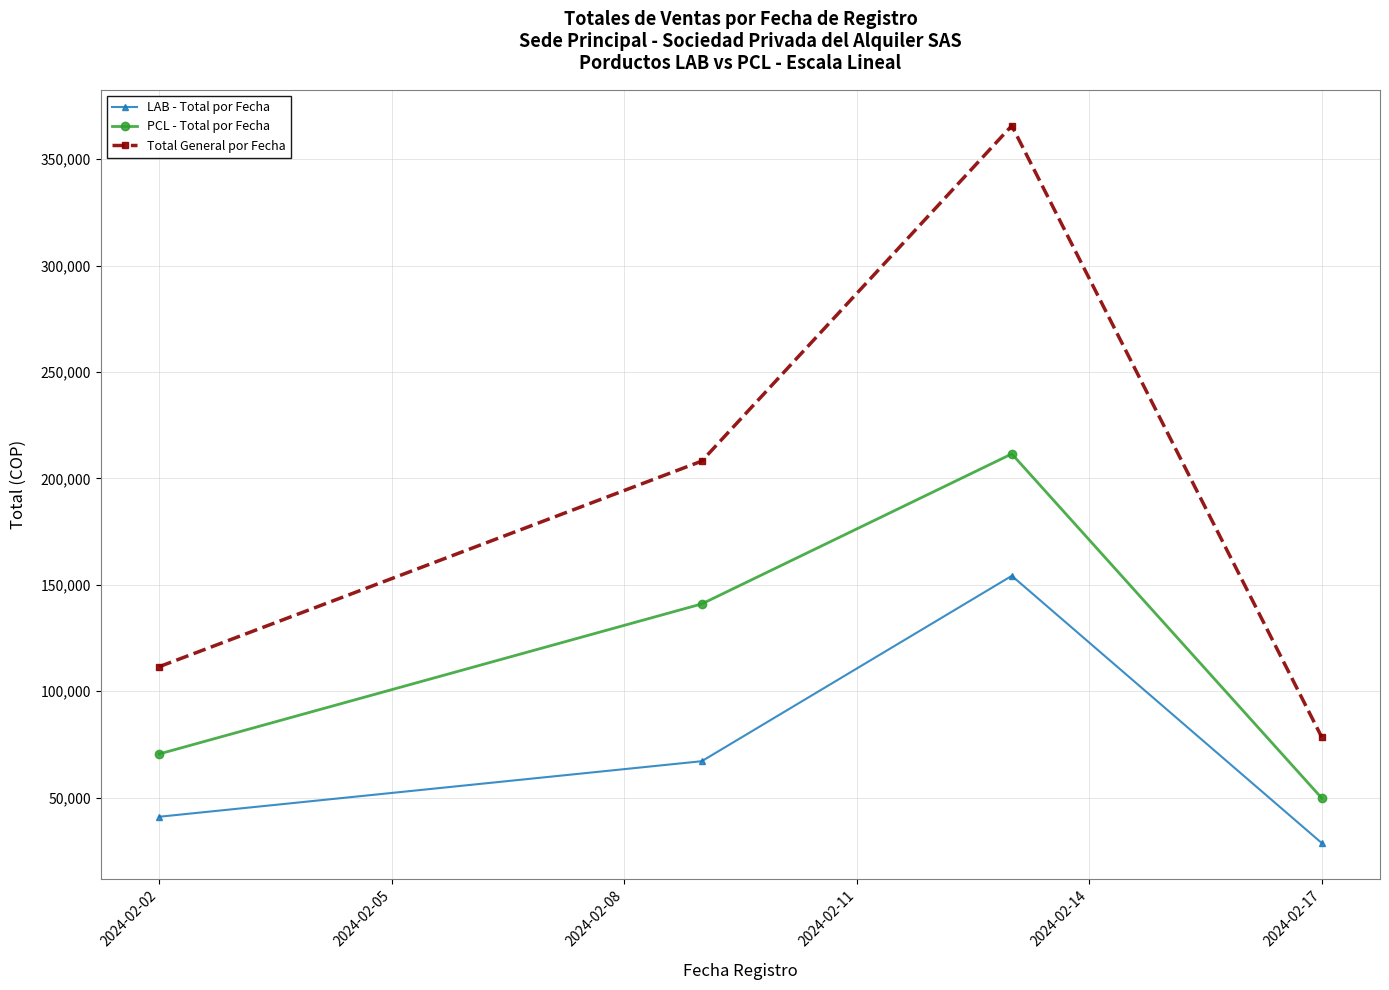

What is the greatest value displayed?

365700